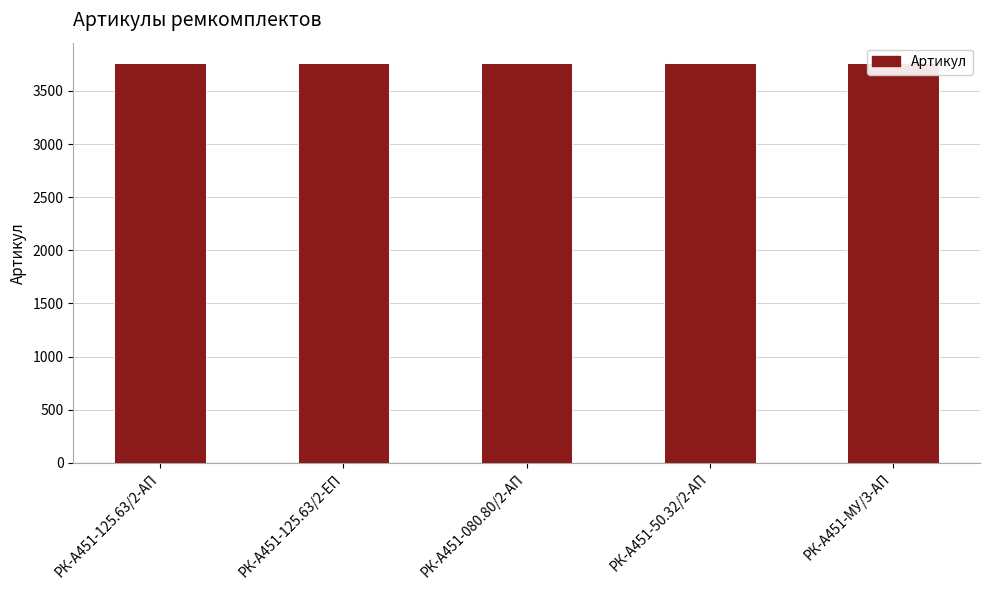

Reading left to right, transcribe all the data shown in this chart.

РК-А451-125.63/2-АП=3762	РК-А451-125.63/2-ЕП=3763	РК-А451-080.80/2-АП=3764	РК-А451-50.32/2-АП=3765	РК-А451-МУ/3-АП=3766